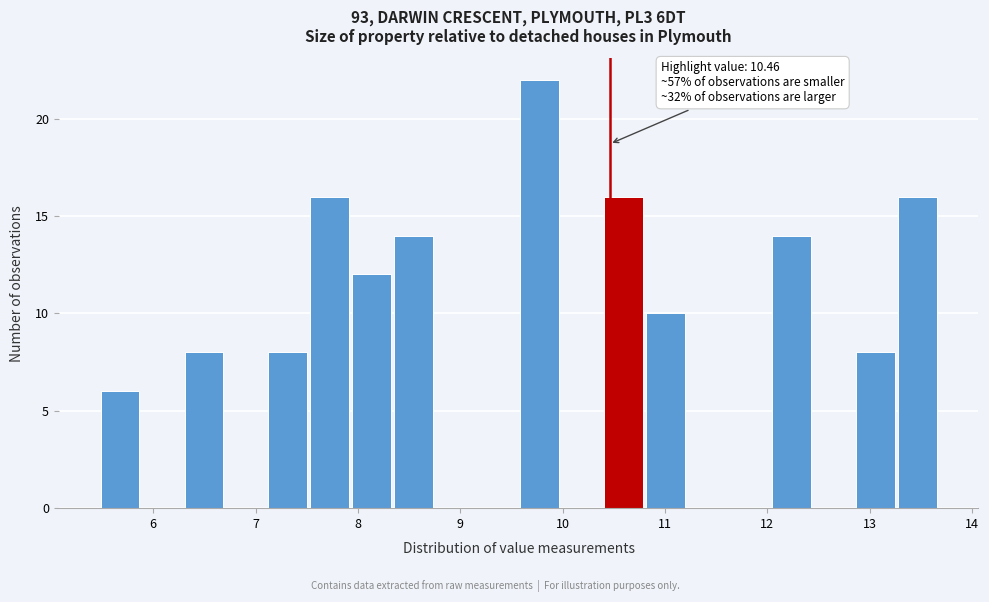

Which range on the x-axis has the tallest bar?

9.57 to 9.98